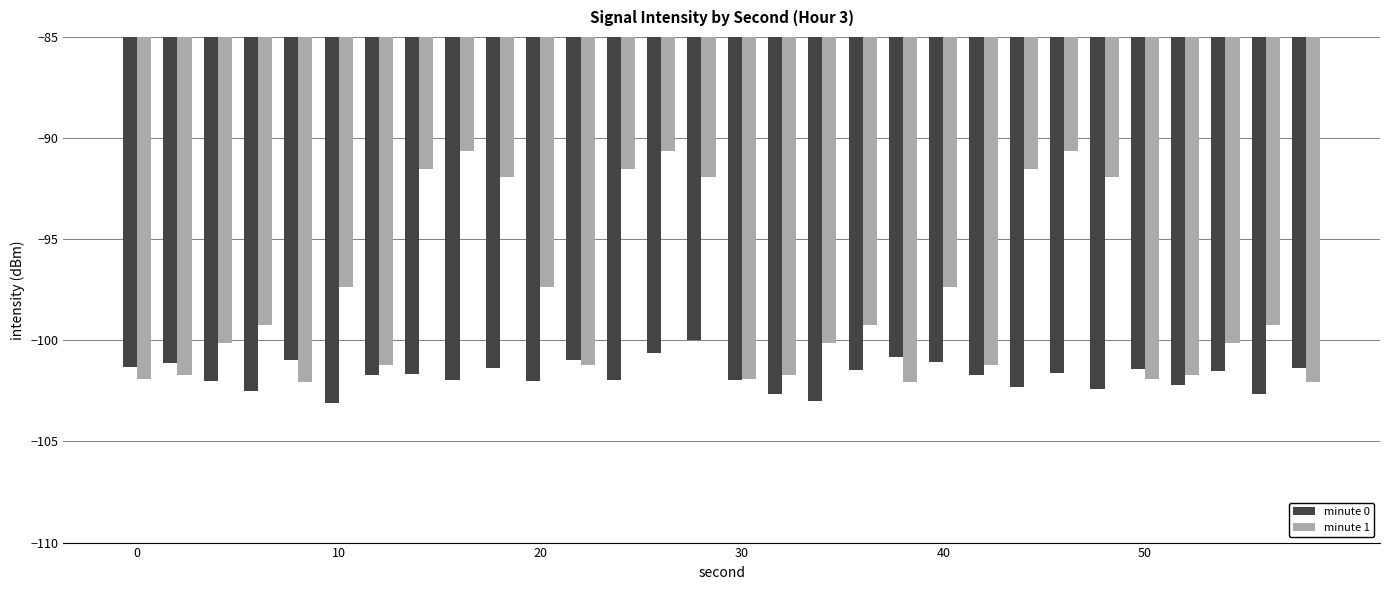

Does the chart contain any negative values?

Yes